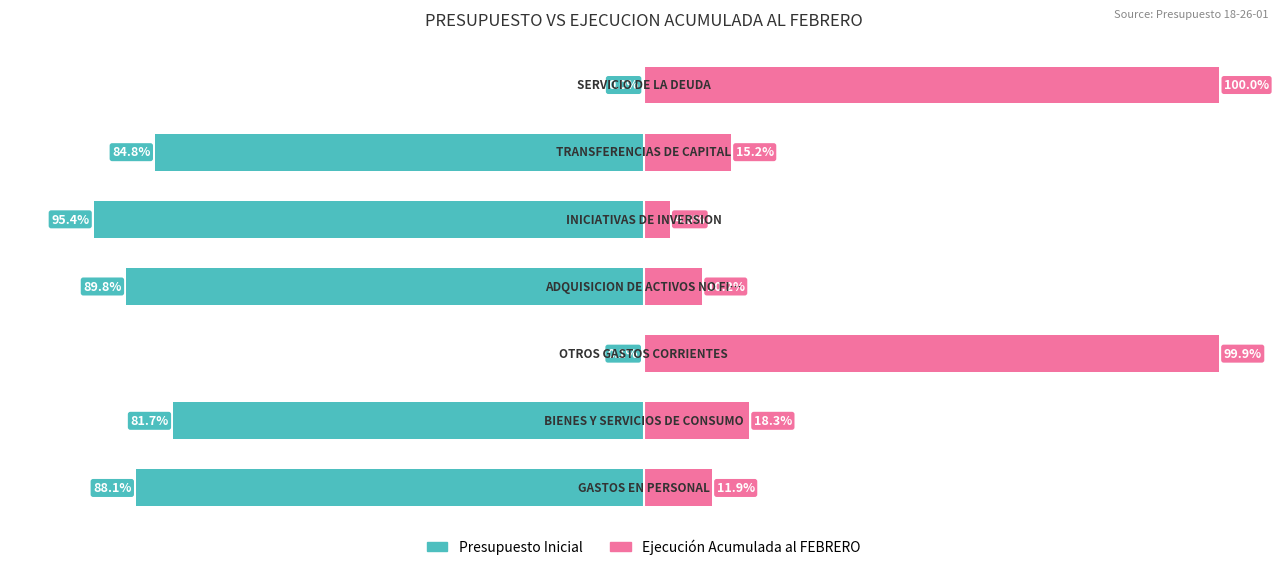

What is the difference between the highest and lowest values at 2?

100.0